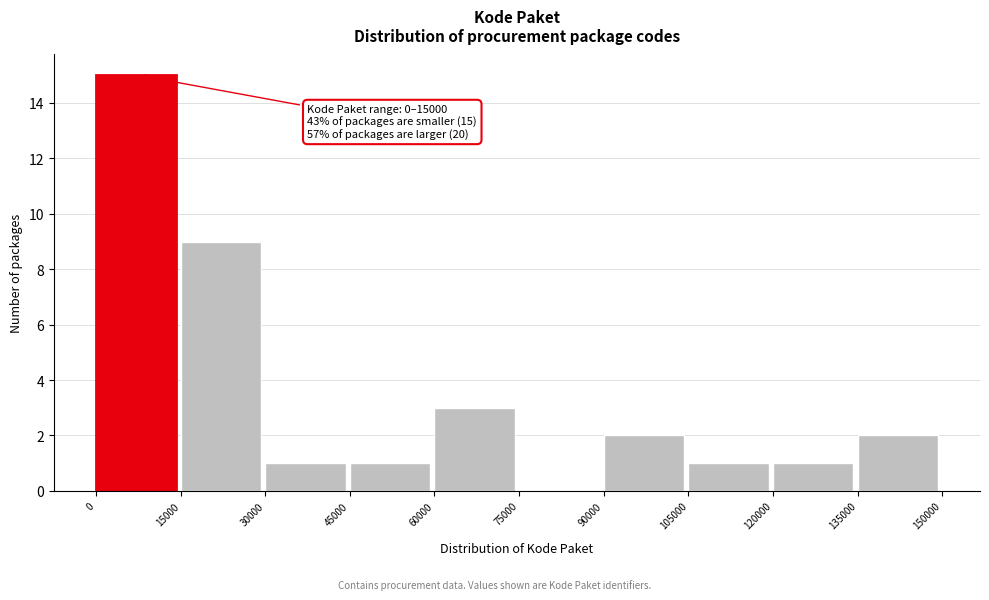

Over which range of the x-axis is the bar tallest?

0 to 15000